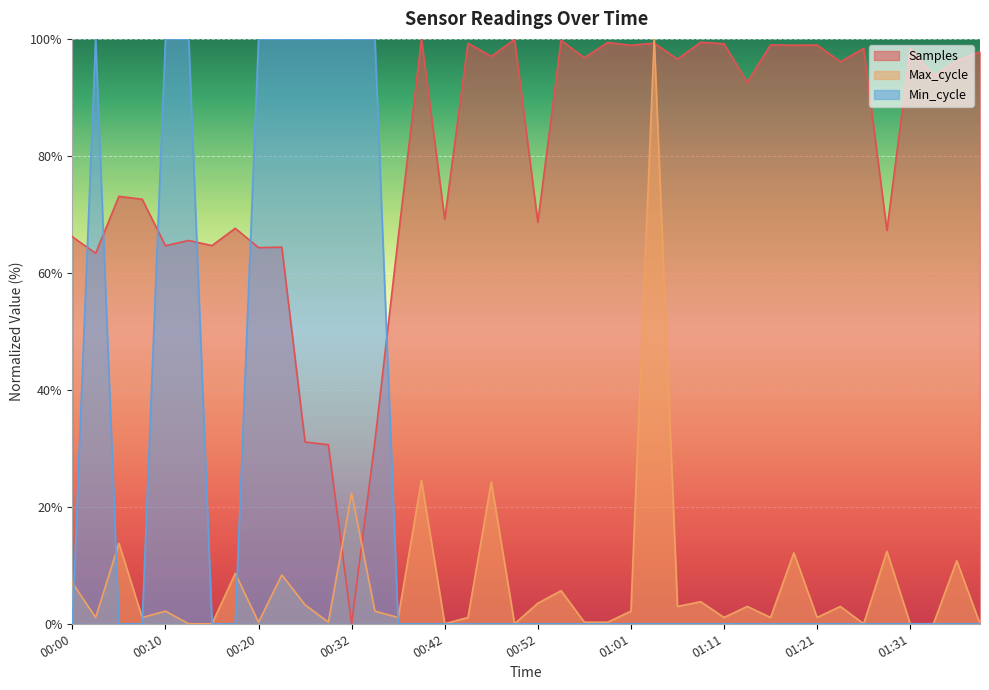

What position from the right is 00:35?

27